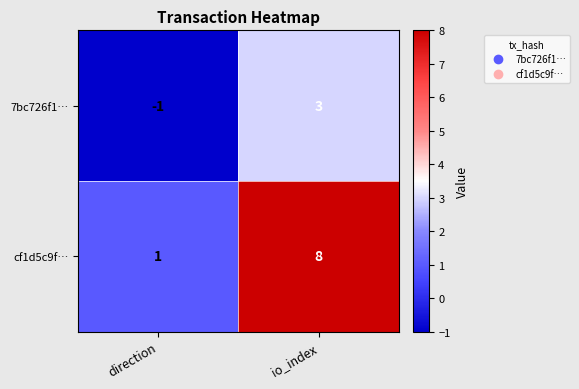

Count the number of categories in the chart.

2